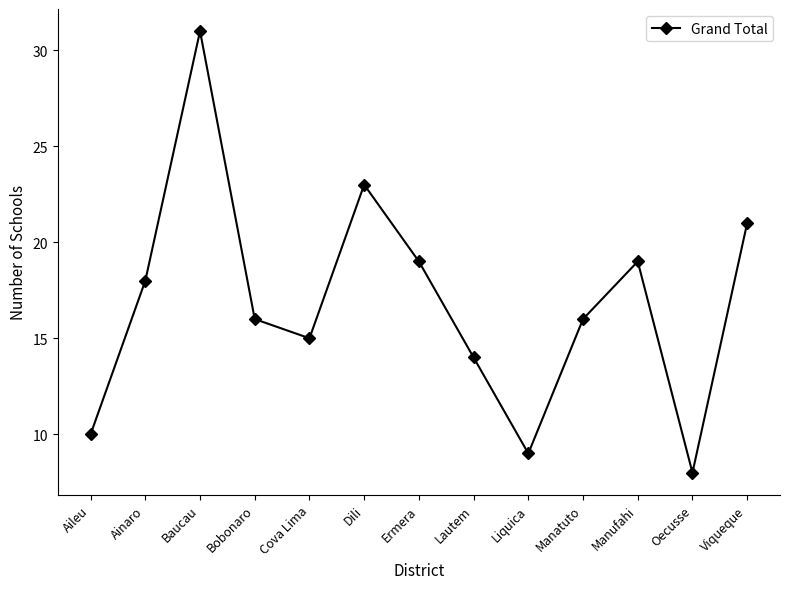

What is the change in value from Baucau to Bobonaro?

-15